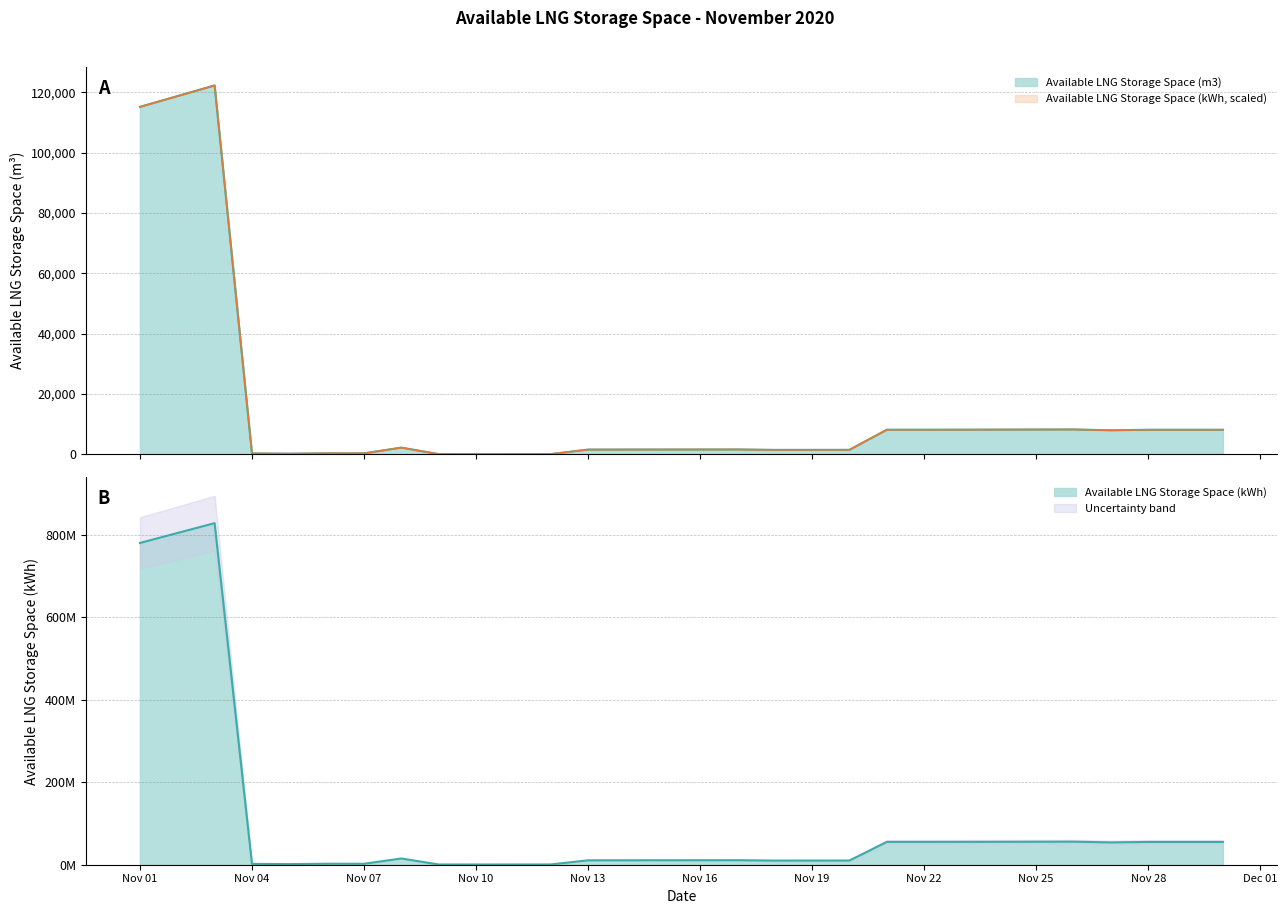

At which category does the chart reach its peak across all series?

2020-11-03